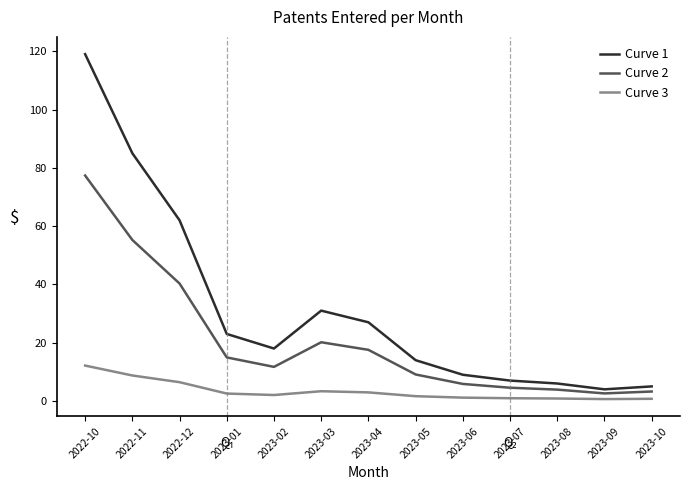

What is the highest value of the Curve 1 series?

119.0